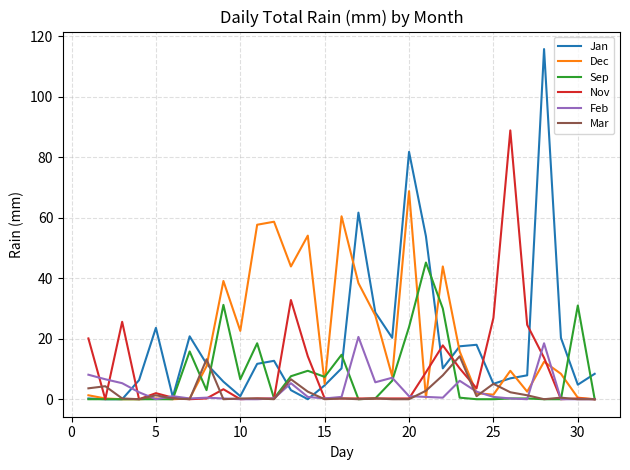

Rank the series by their maximum value, from highest to lowest.

Jan, Nov, Dec, Sep, Feb, Mar